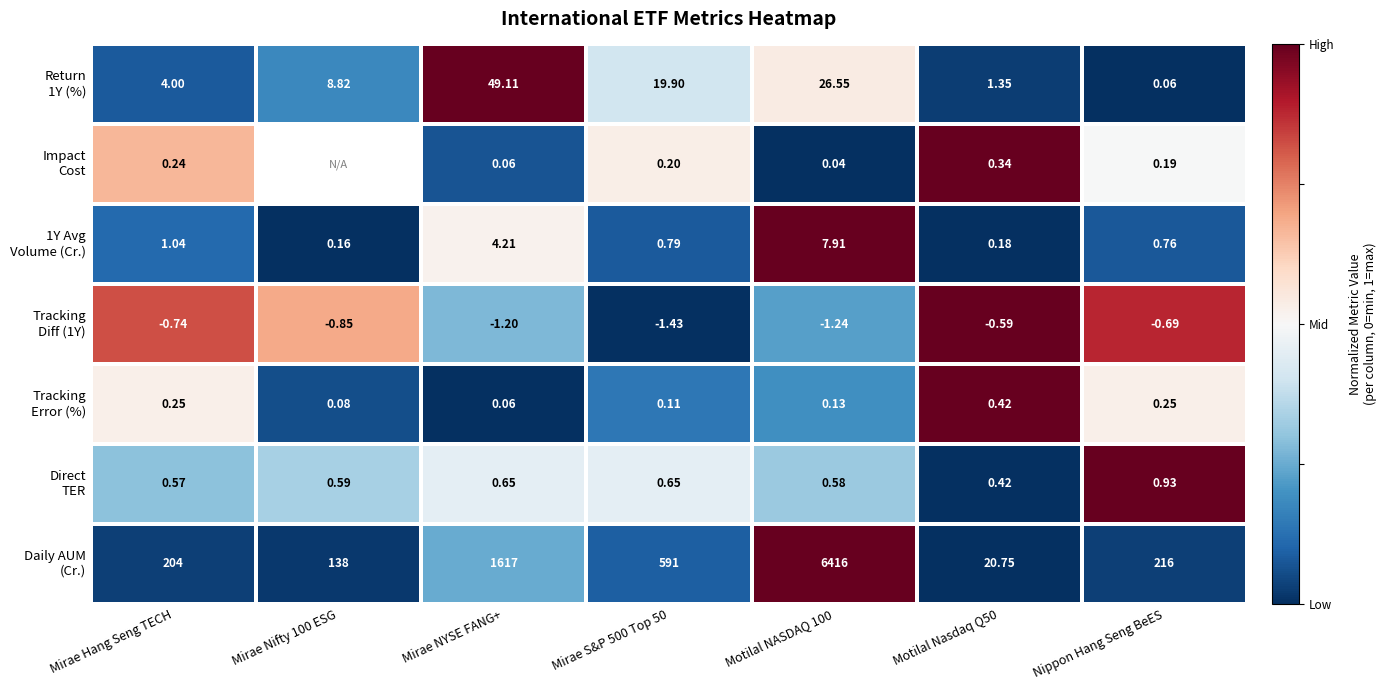

At how many categories does at least one series exceed 0?

7